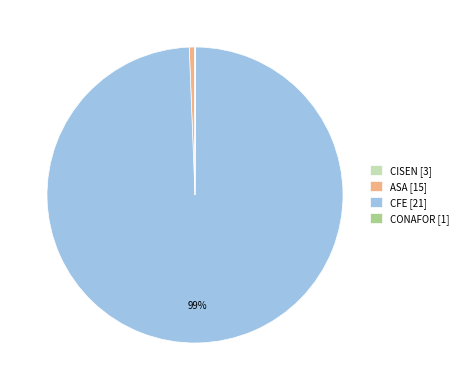

Is it true that ASA [15] is 1% of the pie?

True